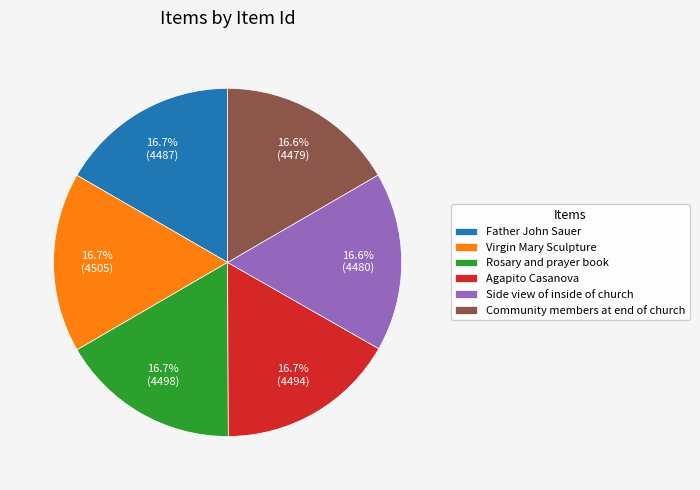

What is the ratio of the value at Agapito Casanova to the value at Community members at end of church?

1.0